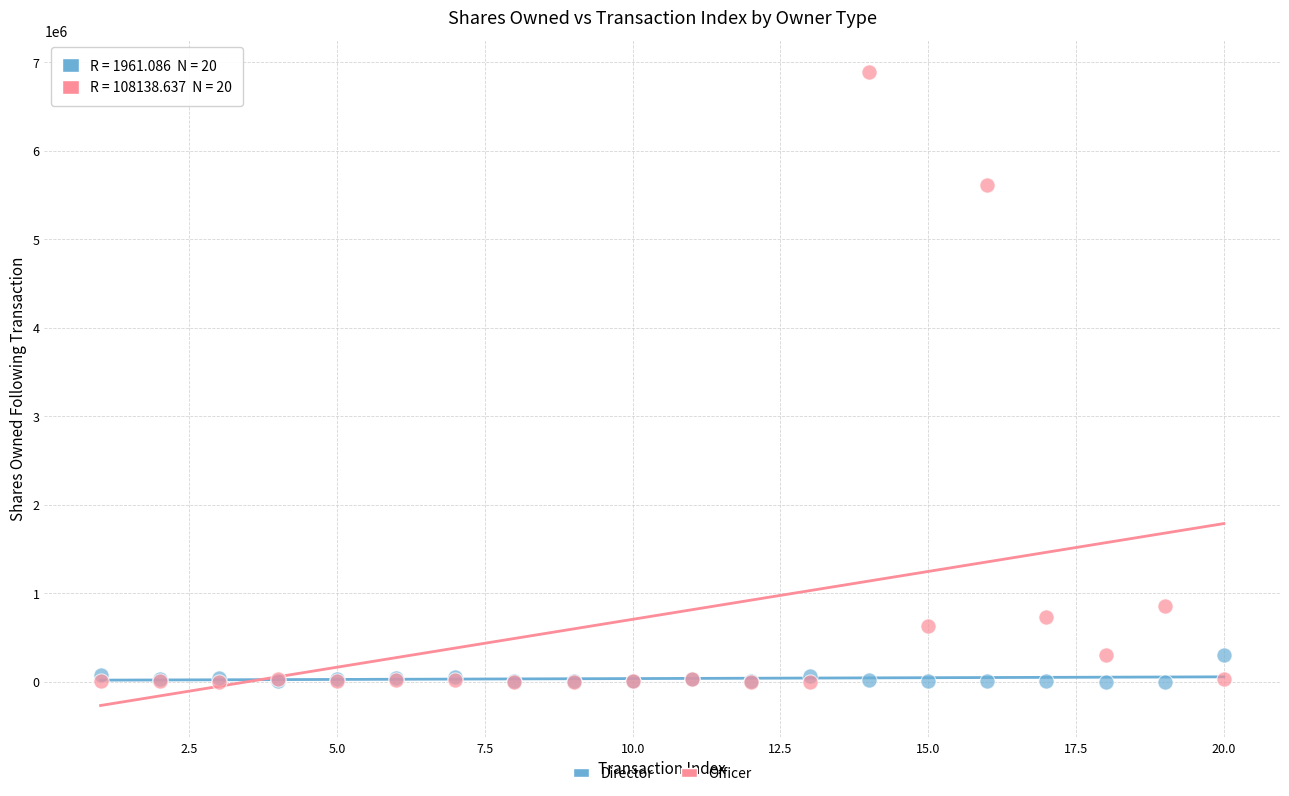

In the Officer series, what Y value is closest to 3445130?

5611056